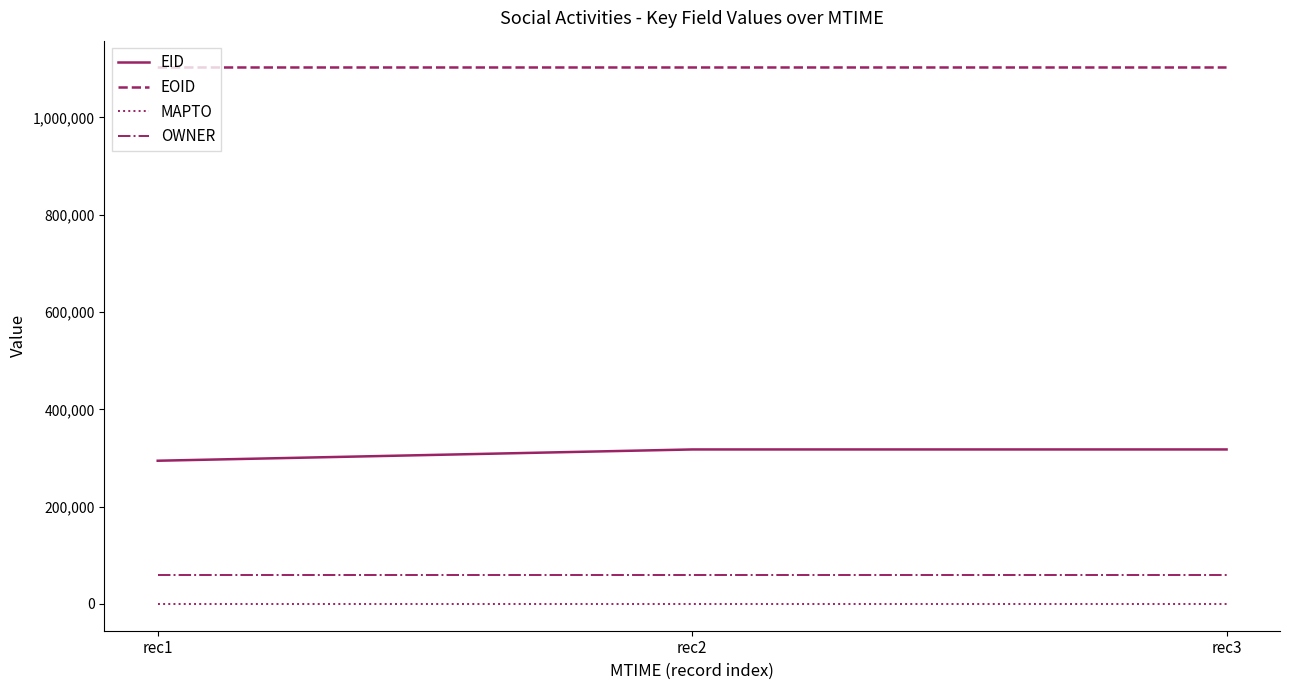

What is the difference between the maximum and minimum values in the EOID series?

2